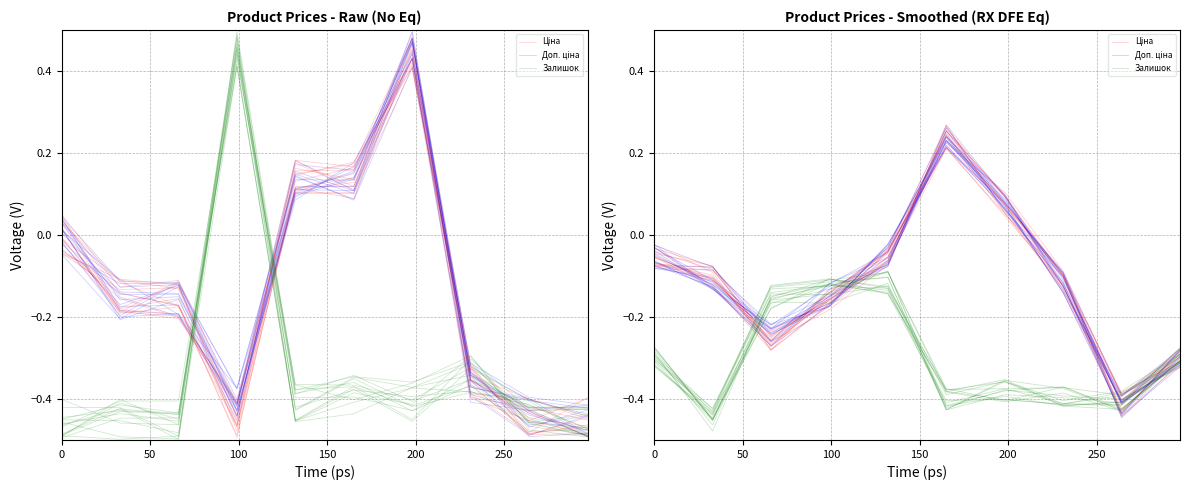

How many series are shown in this chart?

3